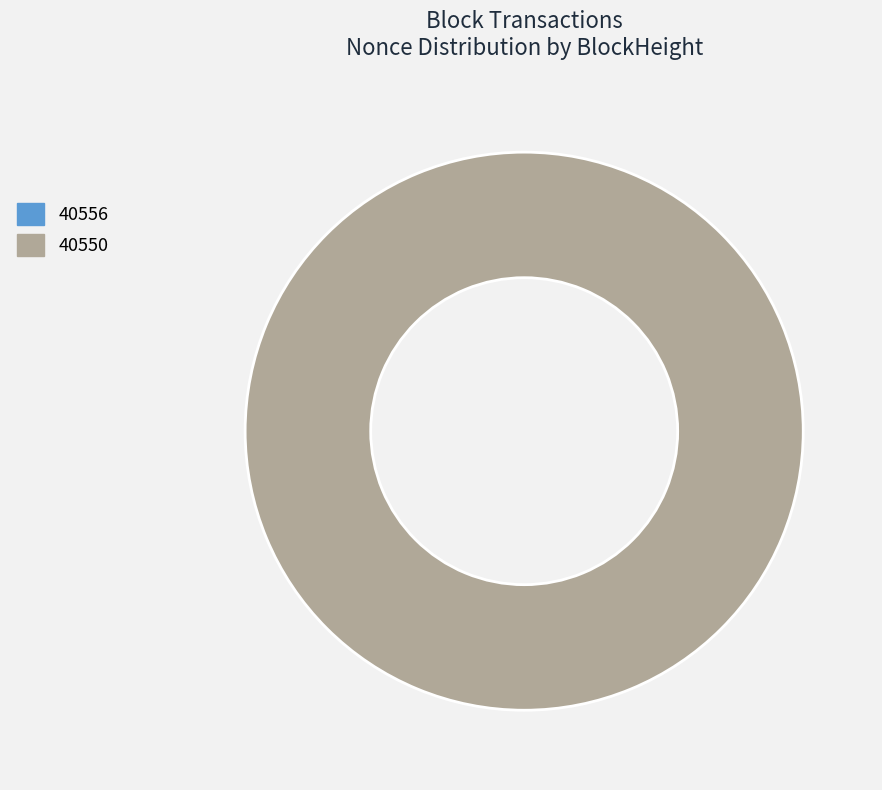

Is there any slice that represents more than half of the pie?

Yes